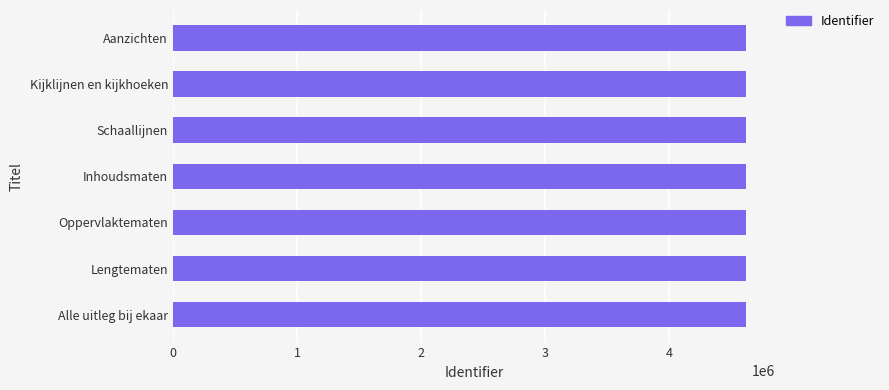

True or false: the data shows 4621744 at Kijklijnen en kijkhoeken.

True